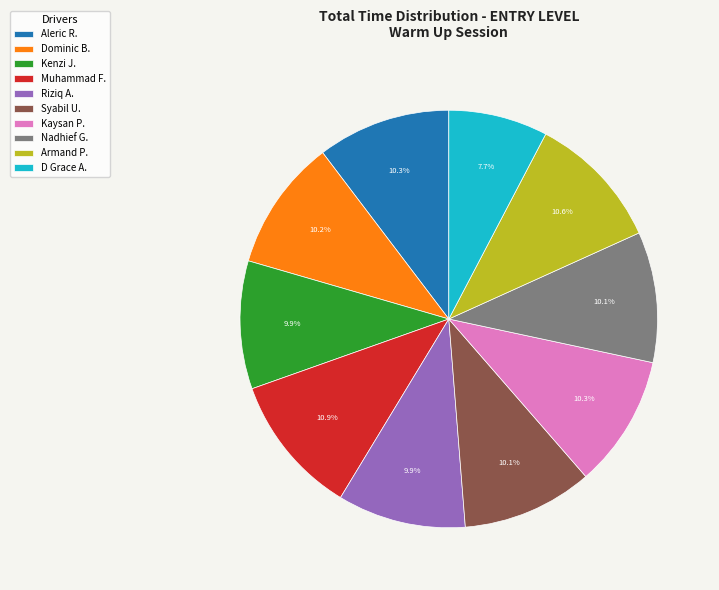

Which category has the smallest portion of the pie?

D Grace A.